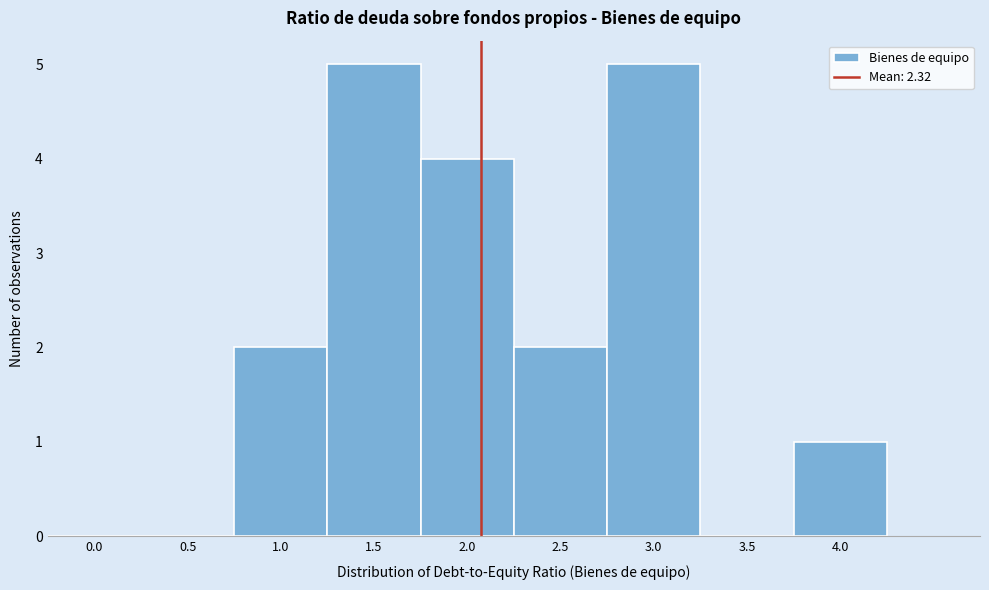

Reading left to right, what are all the values shown in this chart?

0.0=0	0.5=0	1.0=2	1.5=5	2.0=4	2.5=2	3.0=5	3.5=0	4.0=1